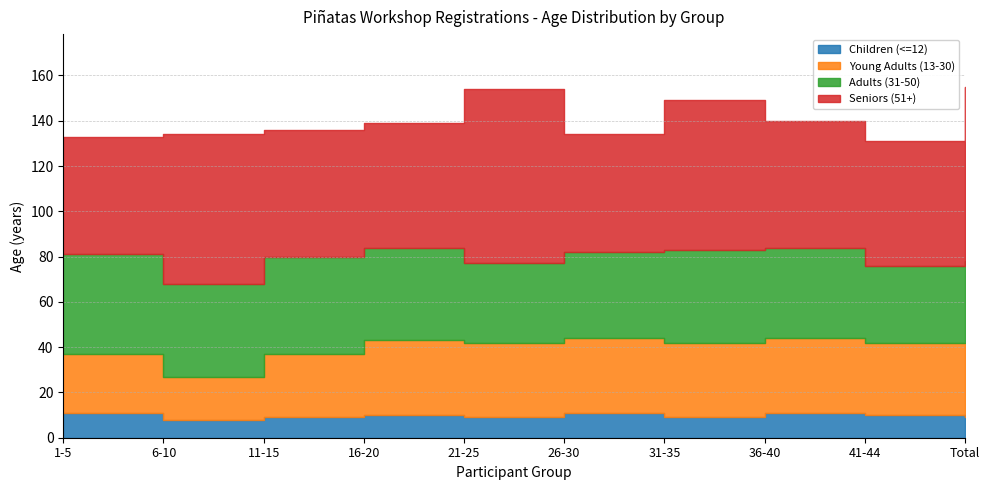

Count the number of data series in this chart.

4